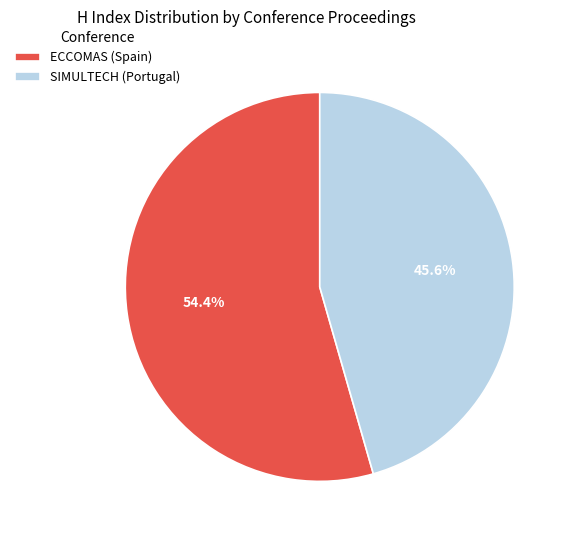

Approximately how many times larger is the value at ECCOMAS (Spain) compared to SIMULTECH (Portugal)?

1.2